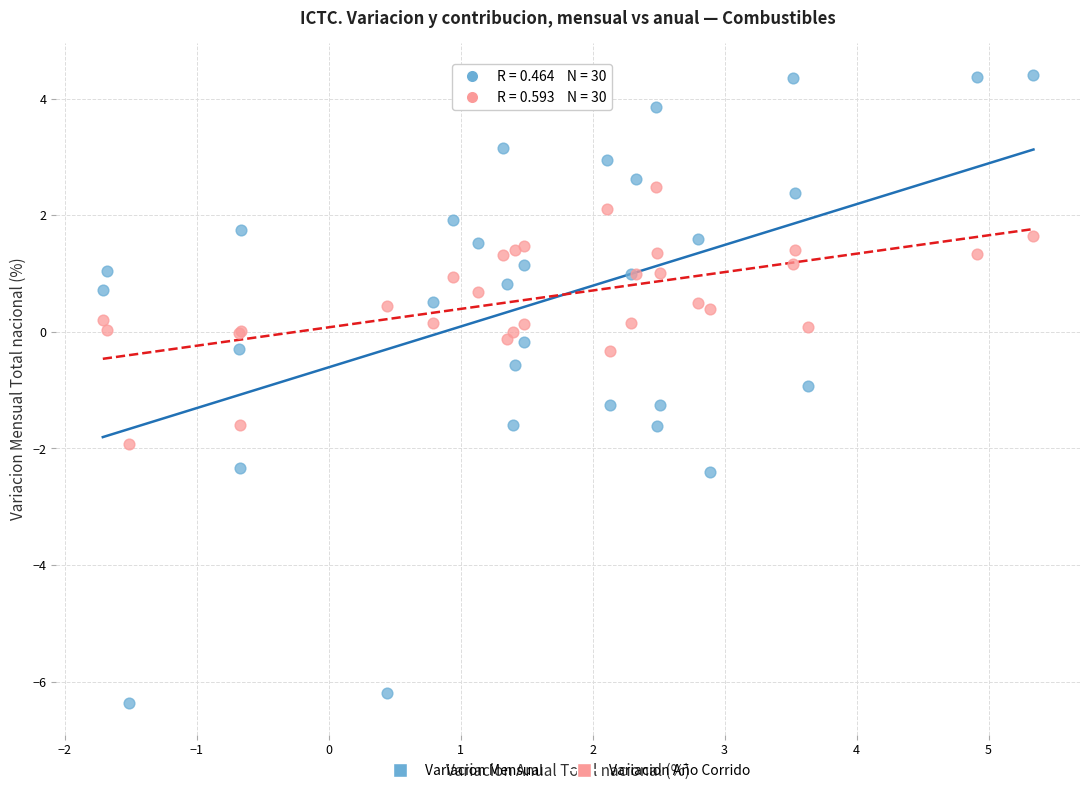

Which series has the largest Y range (max minus min)?

Variacion Mensual